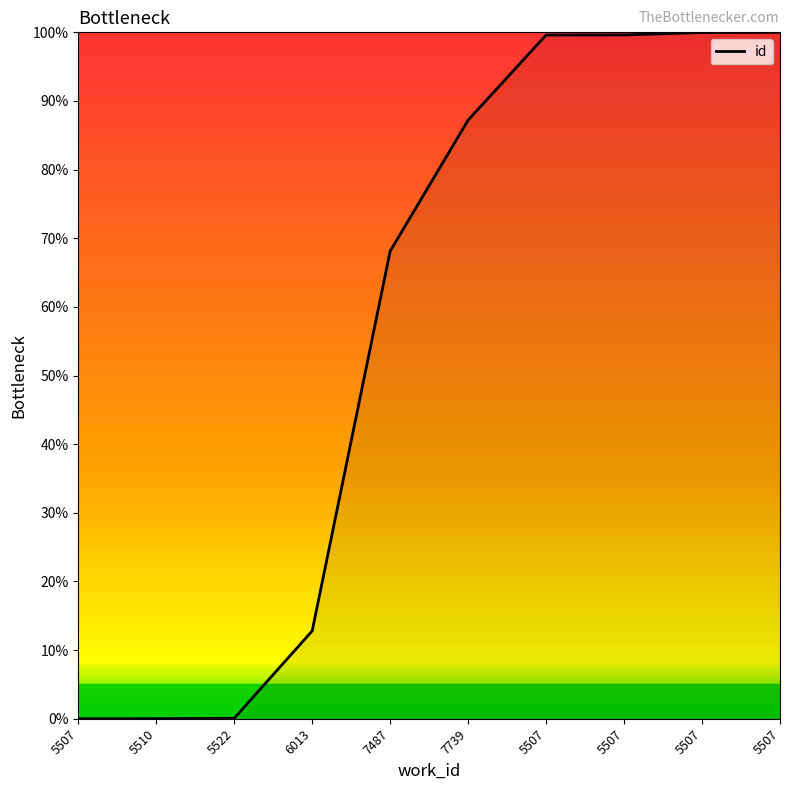

Count the number of data series in this chart.

1